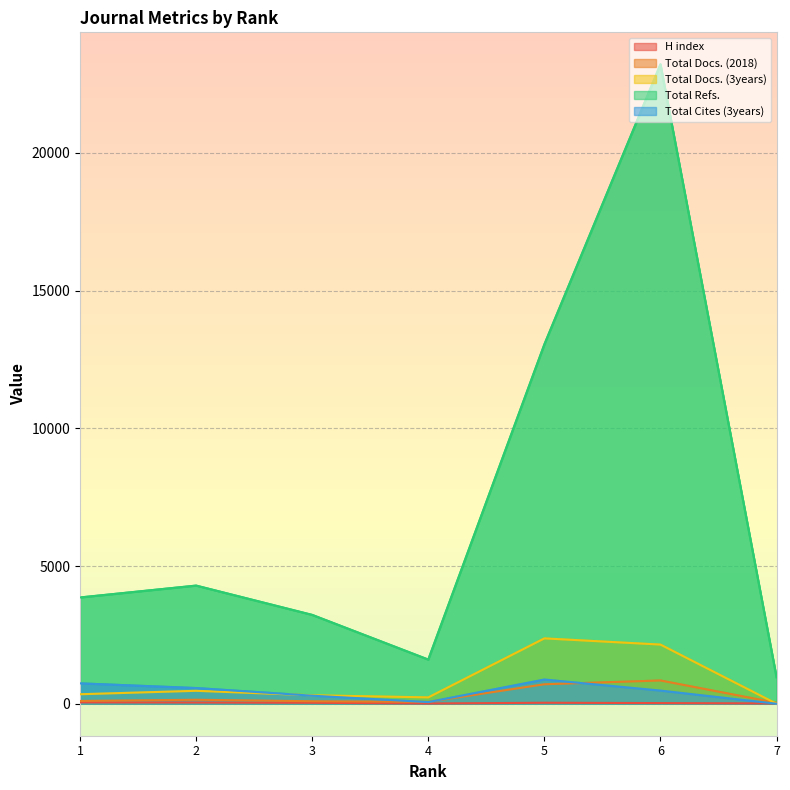

How many data points in Total Refs. are less than 3858?

3